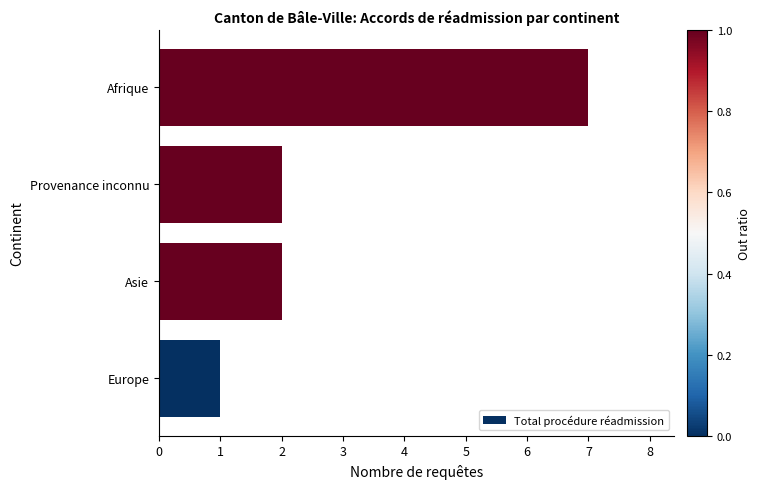

True or false: the data shows 10 at Afrique.

False